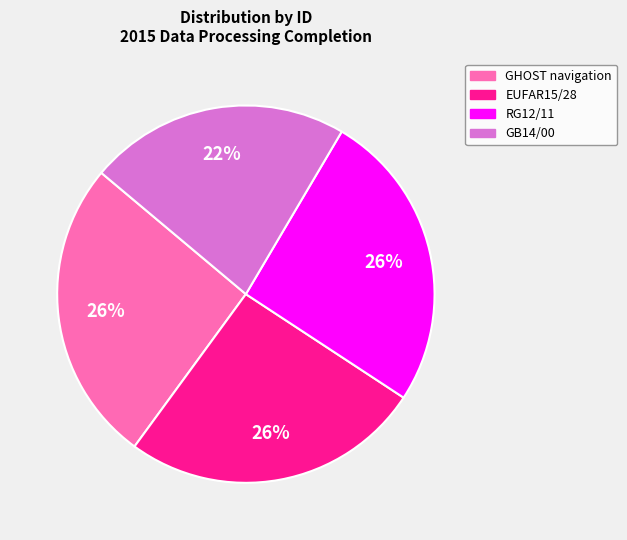

To the nearest percent, what is the difference between the largest and smallest slice percentages?

4%